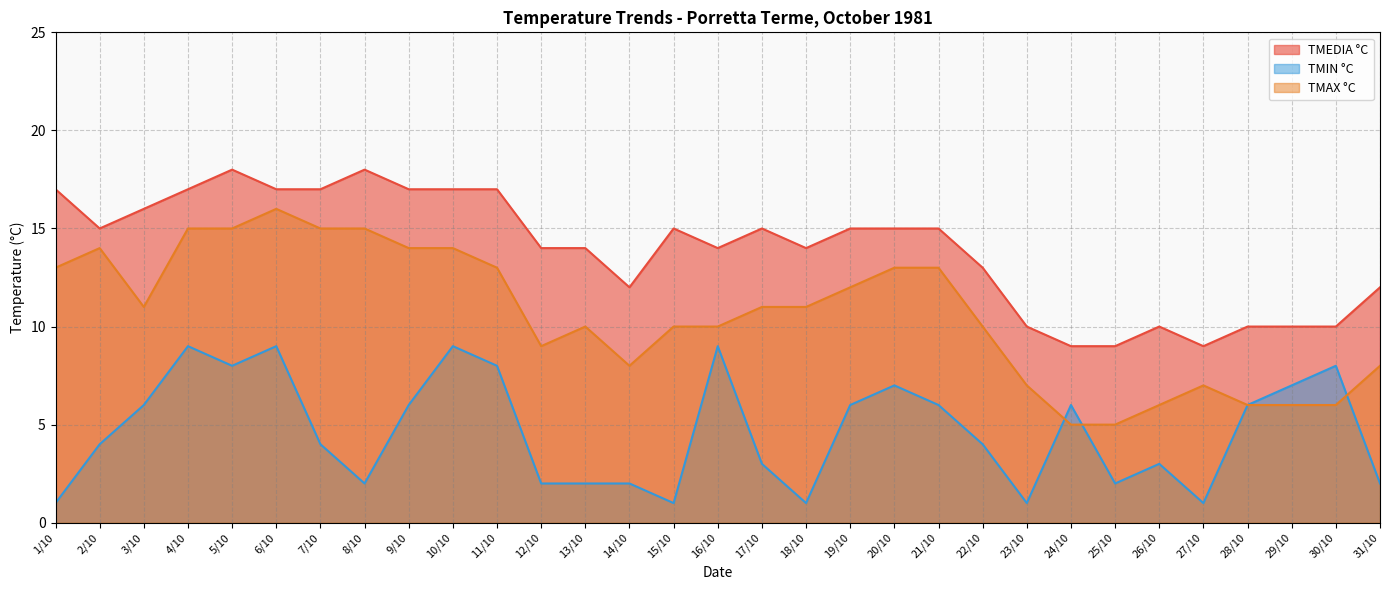

True or false: TMIN °C and TMAX °C cross at least once.

True